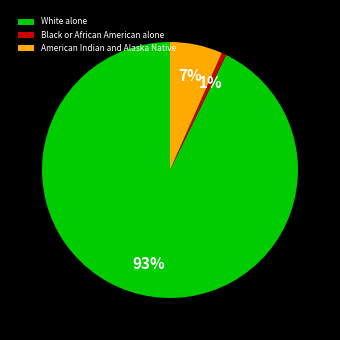

To the nearest percent, what is the combined percentage of American Indian and Alaska Native and White alone?

99%